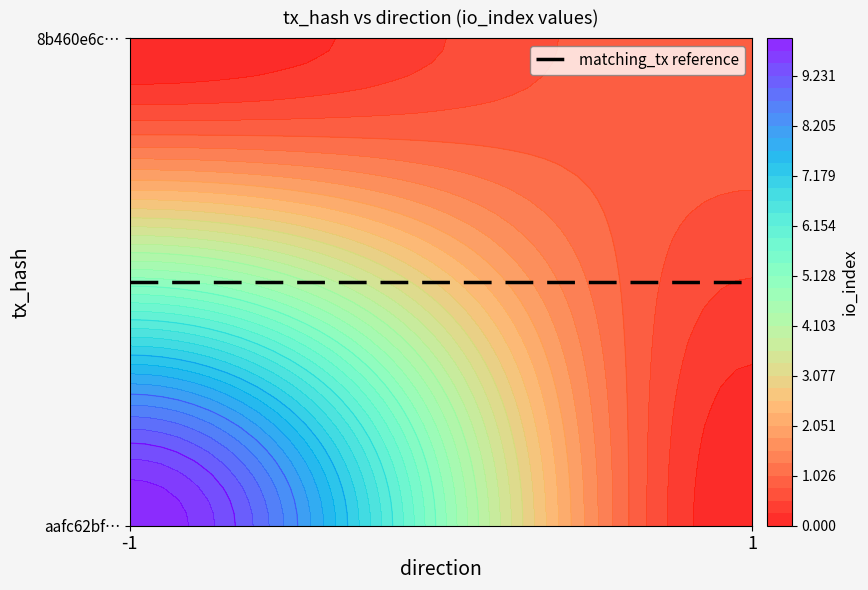

What is the sum of all 8b460e6c288994f3a745d85befabfcdba53d7bb values?

2